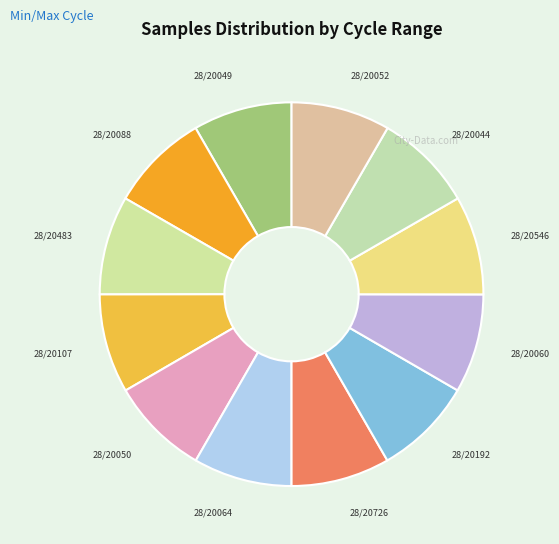

Count the number of slices in the pie.

12